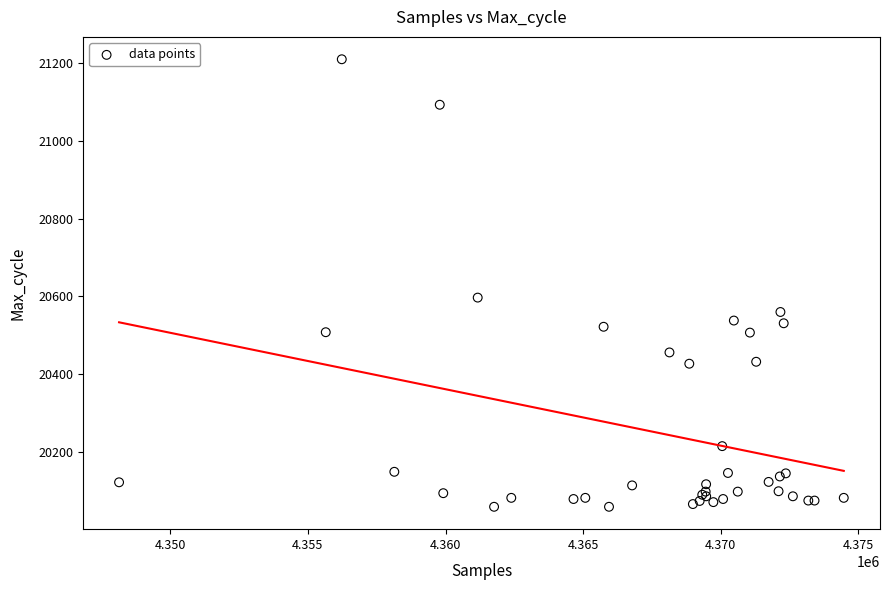

What Y value in the scatter plot is closest to 20634?

20597